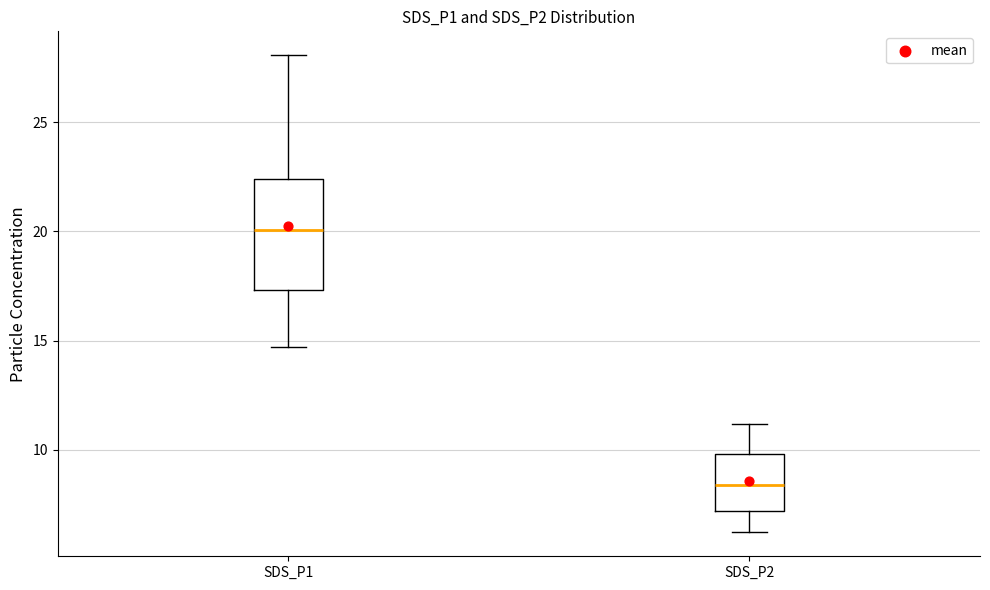

Reading left to right, transcribe this box plot: for each box, give where its median line is, the range the box spans, and where its two whiskers end, as read against the y-axis. The values are not printed on the chart, so give them approximately, as read against the axis.

SDS_P1: median 20.0, box 17.5 to 22.5, whiskers 14.5 to 28.0
SDS_P2: median 8.5, box 7.0 to 10.0, whiskers 6.0 to 11.0